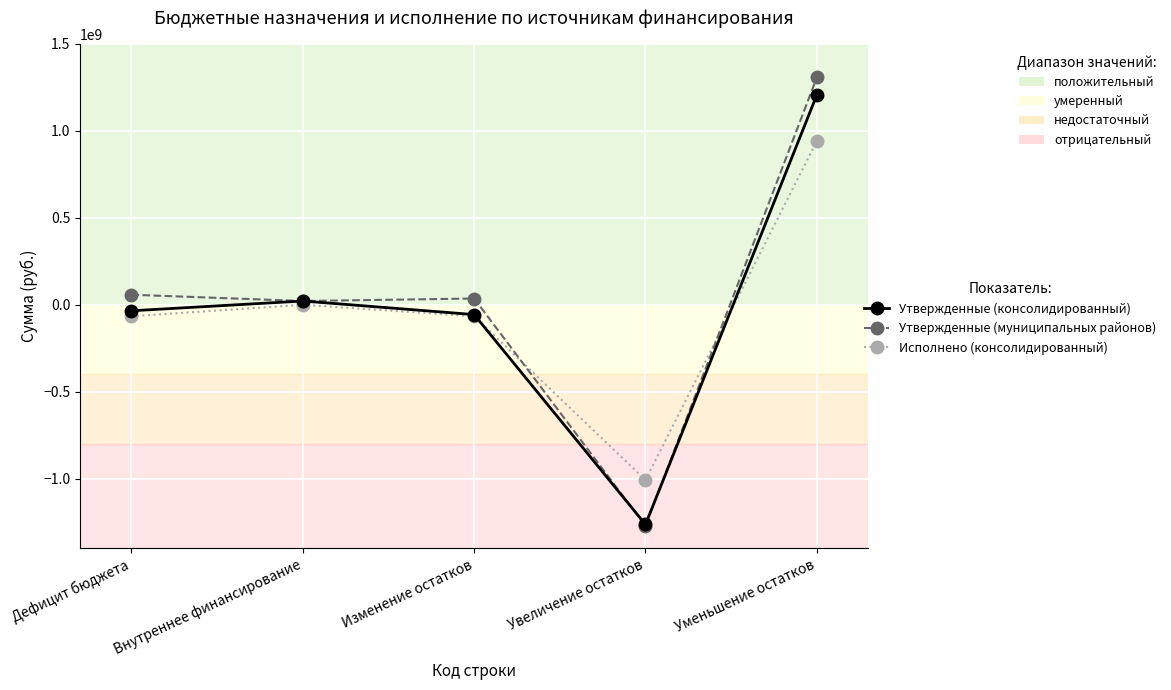

At which category does Исполнено (консолидированный) reach its first local peak?

Внутреннее финансирование